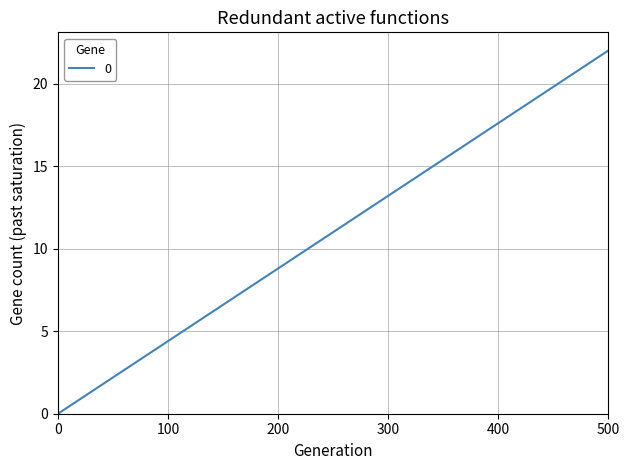

What is the sum of all values?

440.0